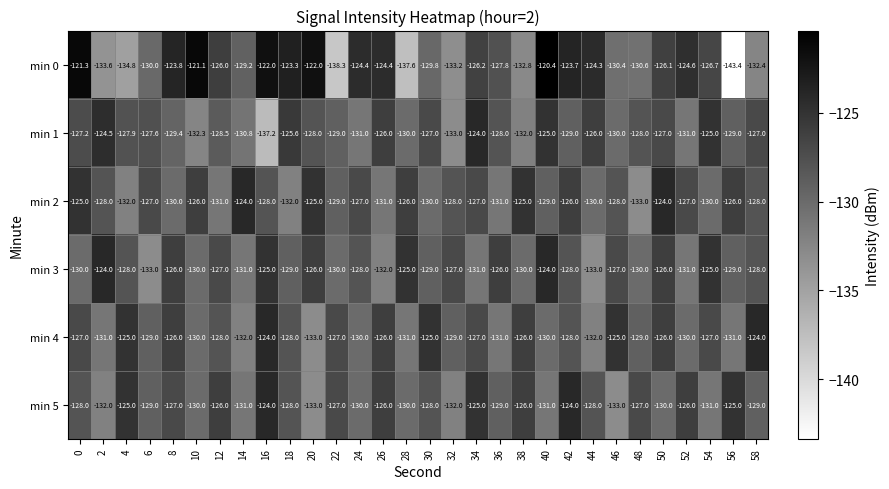

What is the sum of the min 5 values at 18 and 40?

-259.0